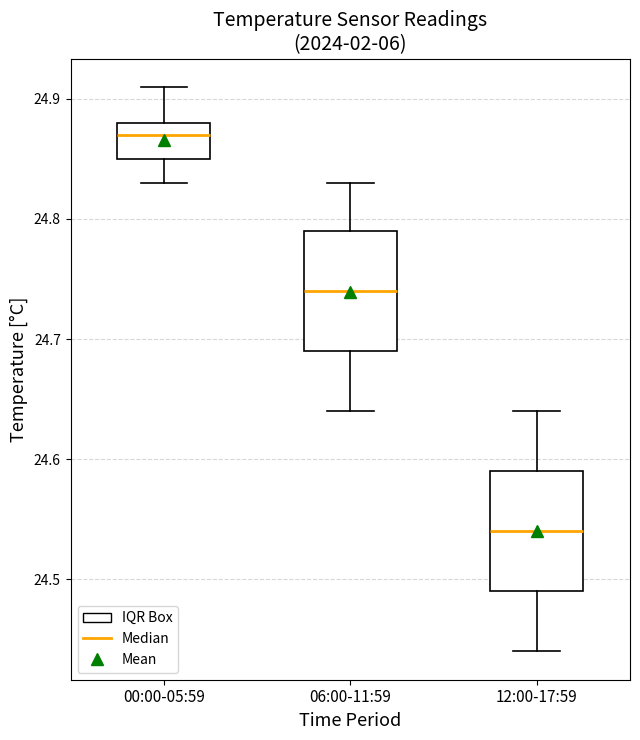

Which box has the lowest median line?

12:00-17:59